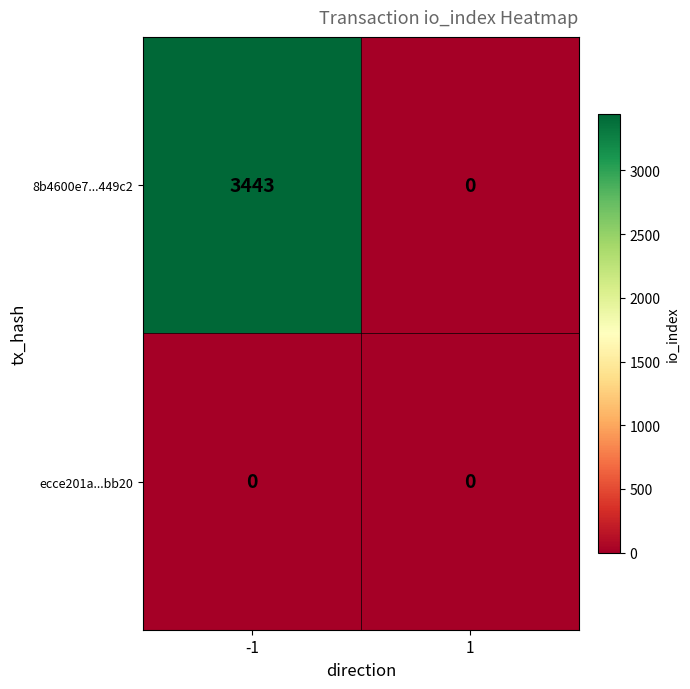

Which series has the largest range (max minus min)?

8b4600e7...449c2